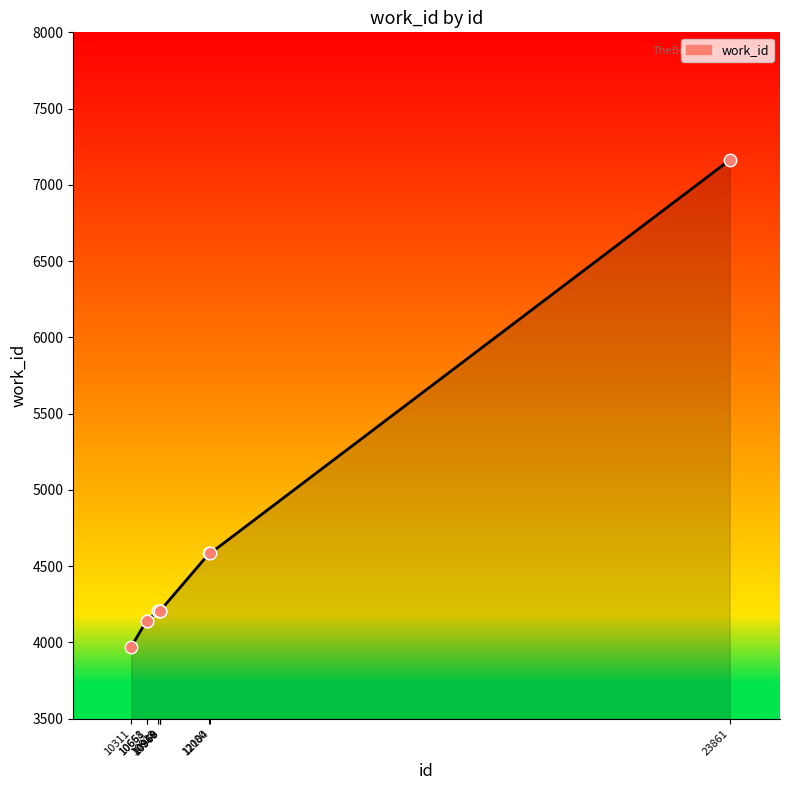

What is the ratio of the value at 10658 to the value at 10661?

1.0